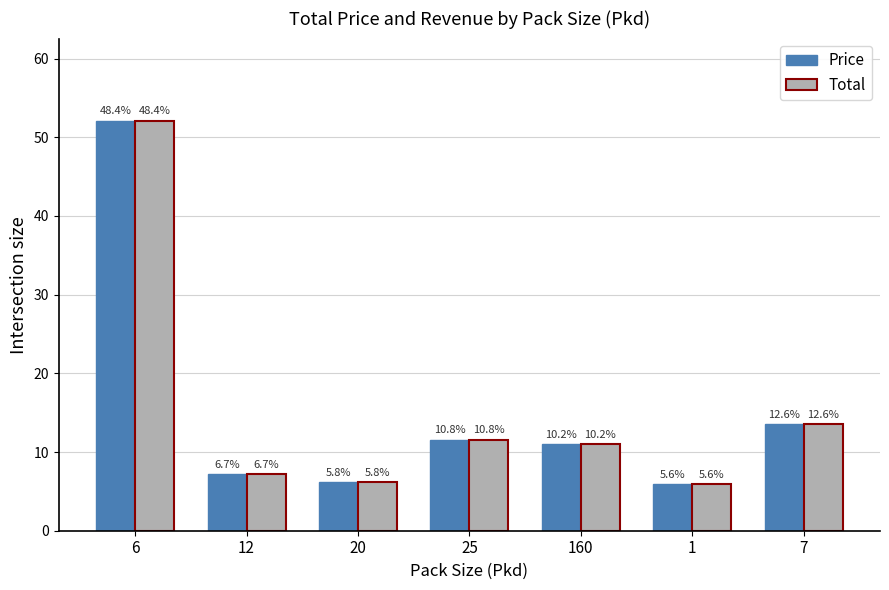

How many bars are there in total?

14